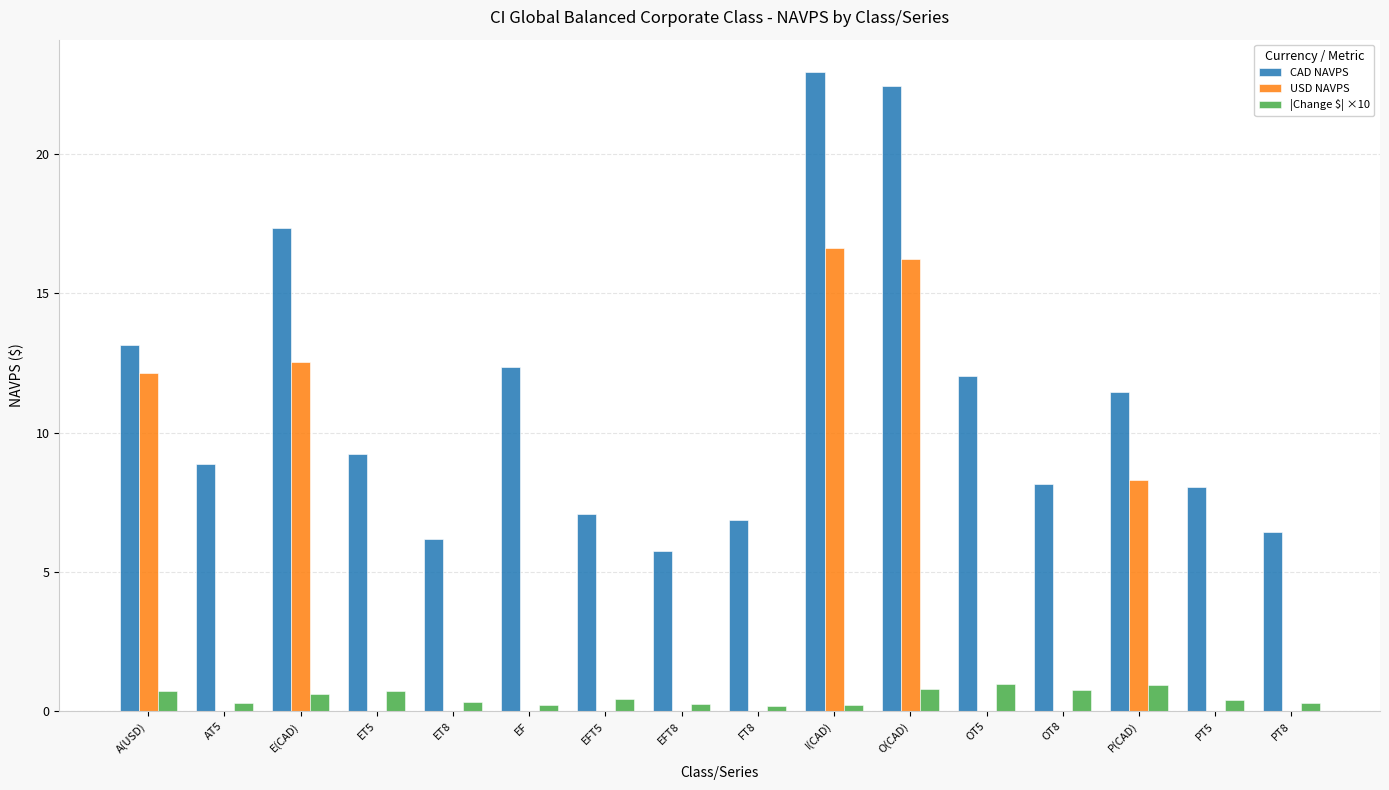

What is the label of the 6th bar from the right?

O(CAD)